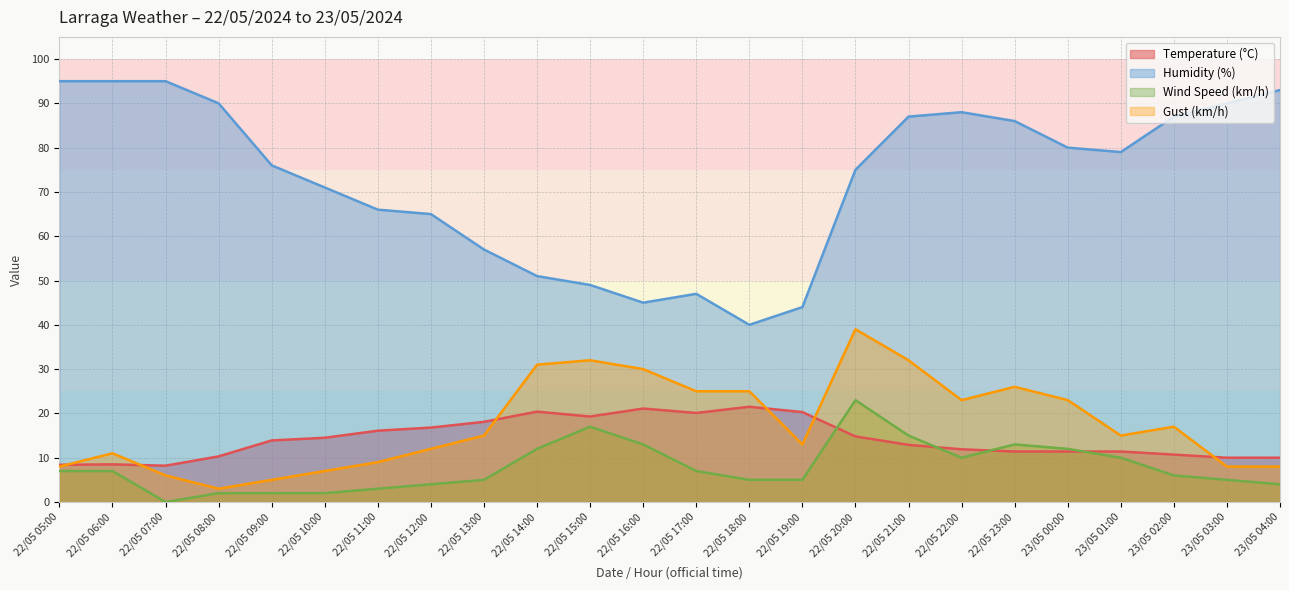

Rank the series at 22/05 22:00 from highest to lowest value.

Humidity (%), Gust (km/h), Temperature (°C), Wind Speed (km/h)